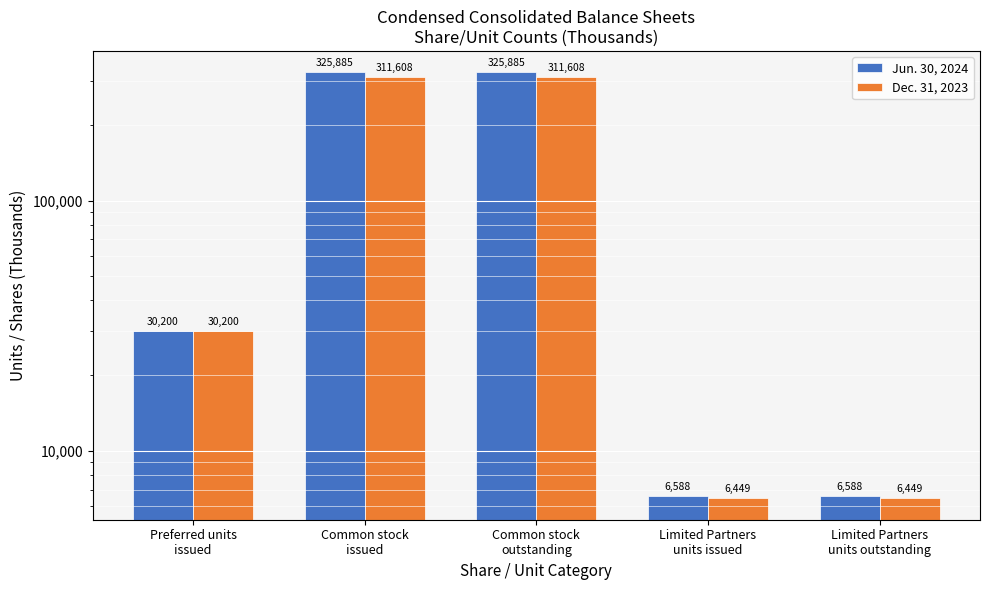

At which category is the sum across all series the highest?

Common stock
issued